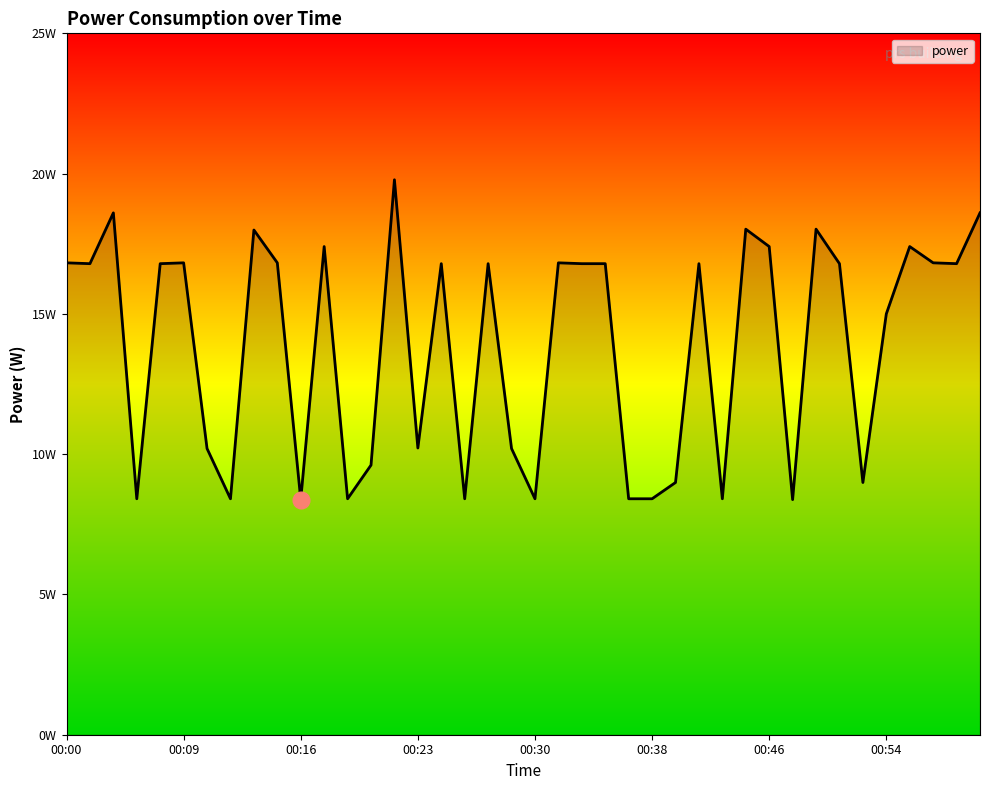

Reading right to left, what are all the values shown in this chart?

01:02=18.6	01:00=16.8	00:58=16.8	00:56=17.4	00:54=15.0	00:52=9.0	00:51=16.8	00:49=18.0	00:47=8.4	00:46=17.4	00:44=18.0	00:42=8.4	00:41=16.8	00:39=9.0	00:38=8.4	00:37=8.4	00:36=16.8	00:34=16.8	00:32=16.8	00:30=8.4	00:29=10.2	00:28=16.8	00:26=8.4	00:25=16.8	00:23=10.2	00:22=19.8	00:20=9.6	00:19=8.4	00:18=17.4	00:16=8.4	00:15=16.8	00:13=18.0	00:11=8.4	00:10=10.2	00:09=16.8	00:07=16.8	00:05=8.4	00:04=18.6	00:02=16.8	00:00=16.8